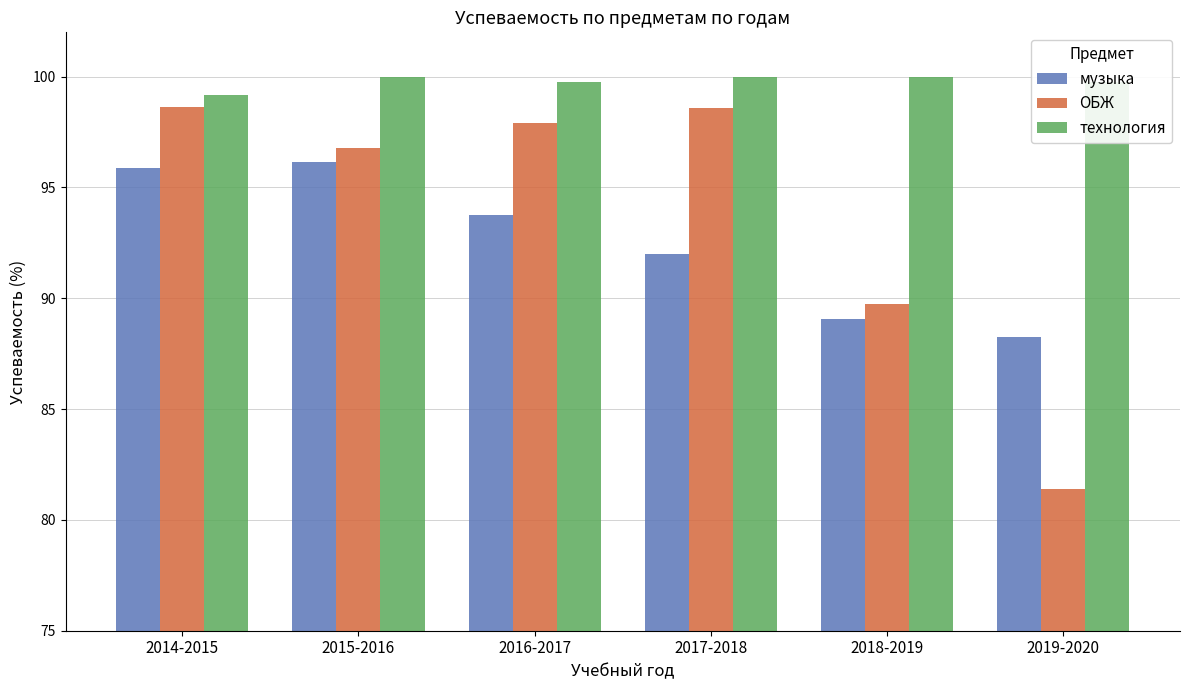

How many bars are there in total?

18